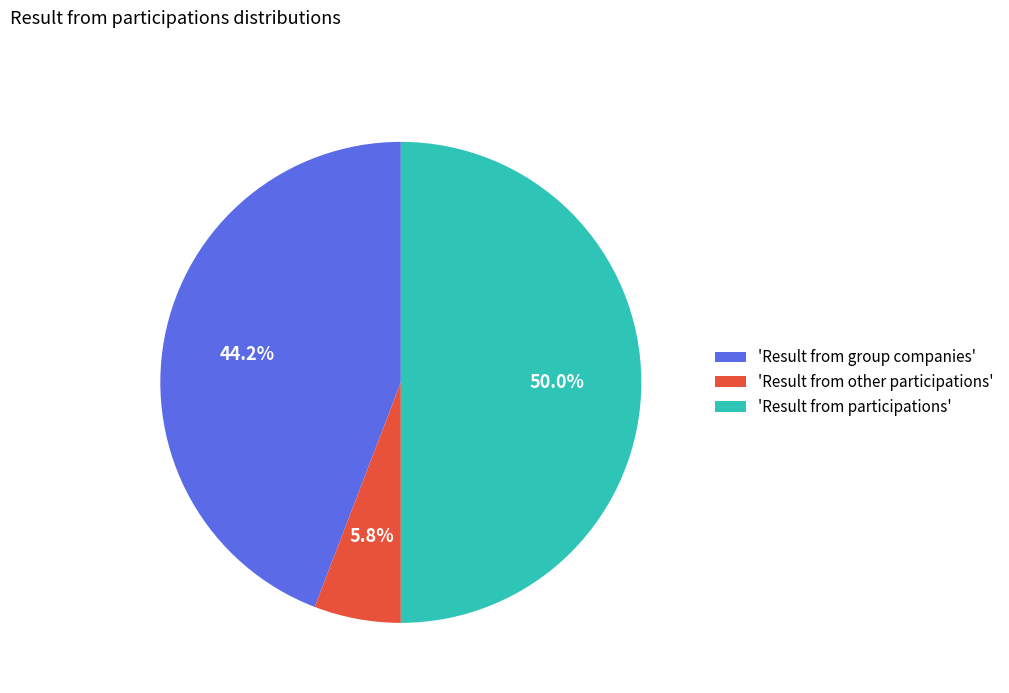

What is the smallest slice in the pie chart?

'Result from other participations'